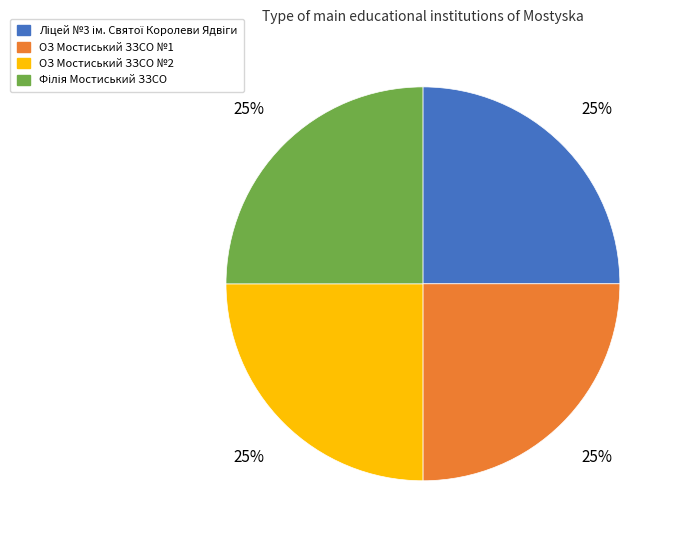

Is ОЗ Мостиський ЗЗСО №2 the majority of the pie?

No